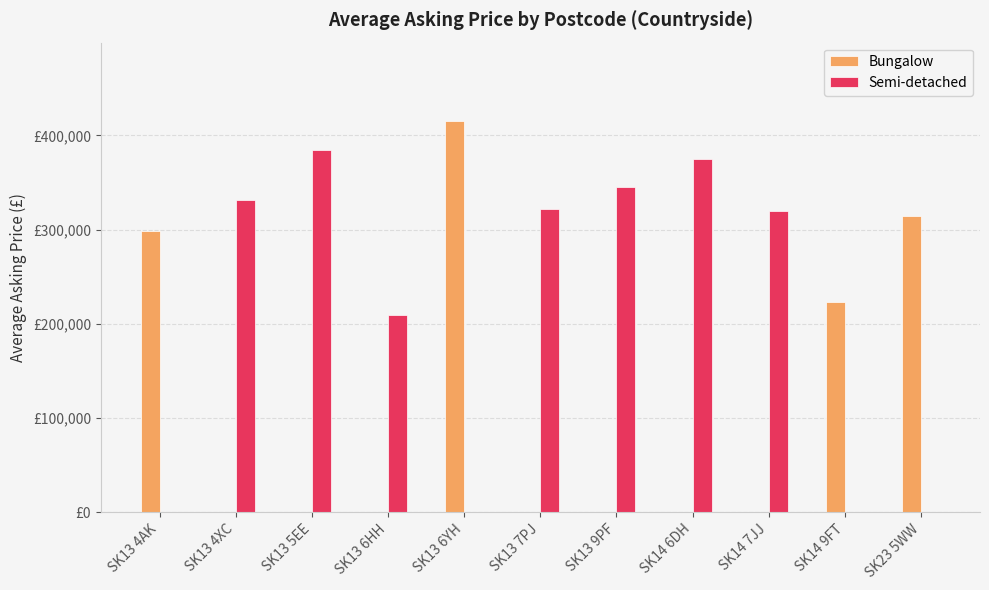

What is the highest value of the Bungalow series?

415500